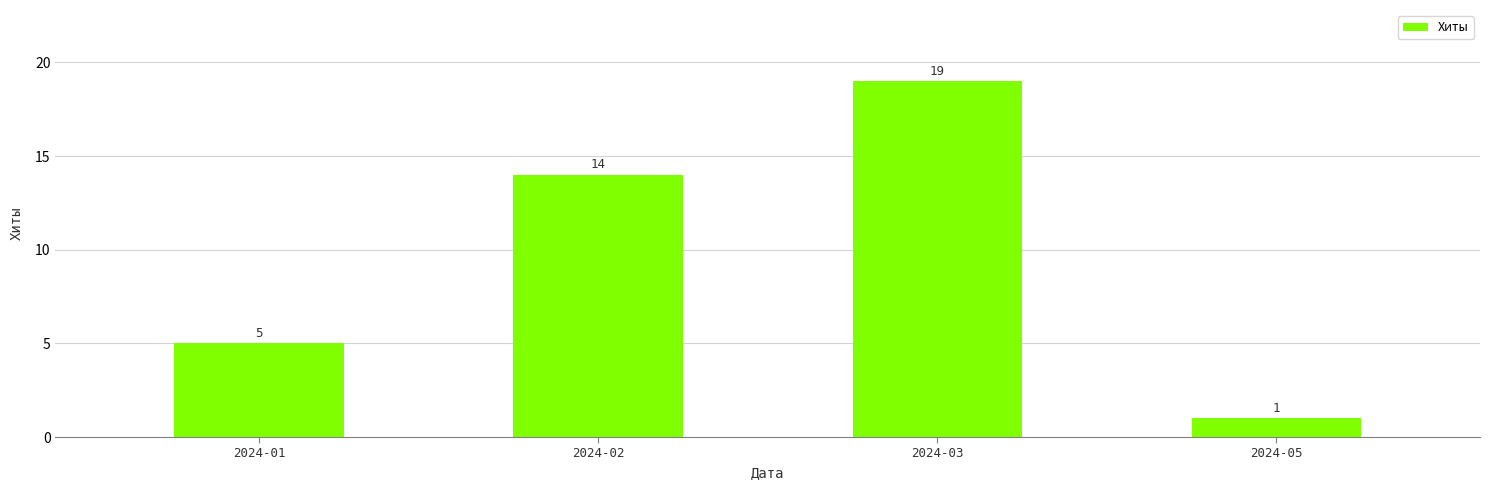

List the labels in order of value, largest first.

2024-03, 2024-02, 2024-01, 2024-05